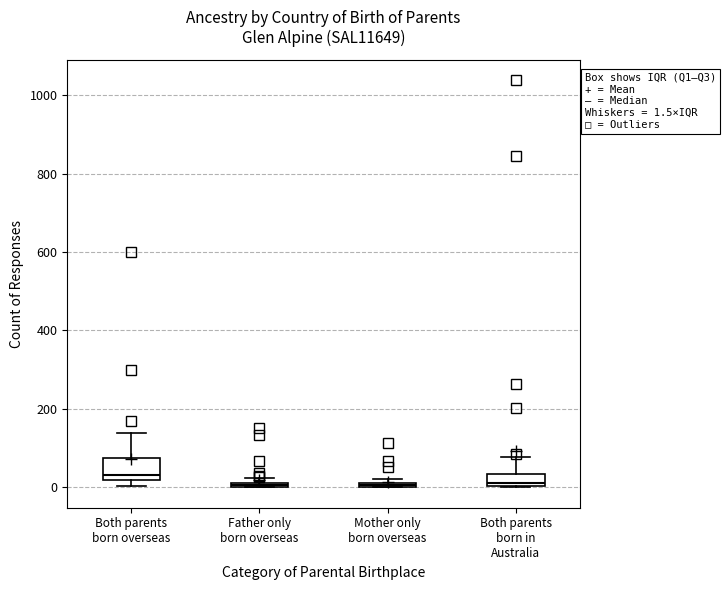

Which box has the highest median line?

Both parents born overseas